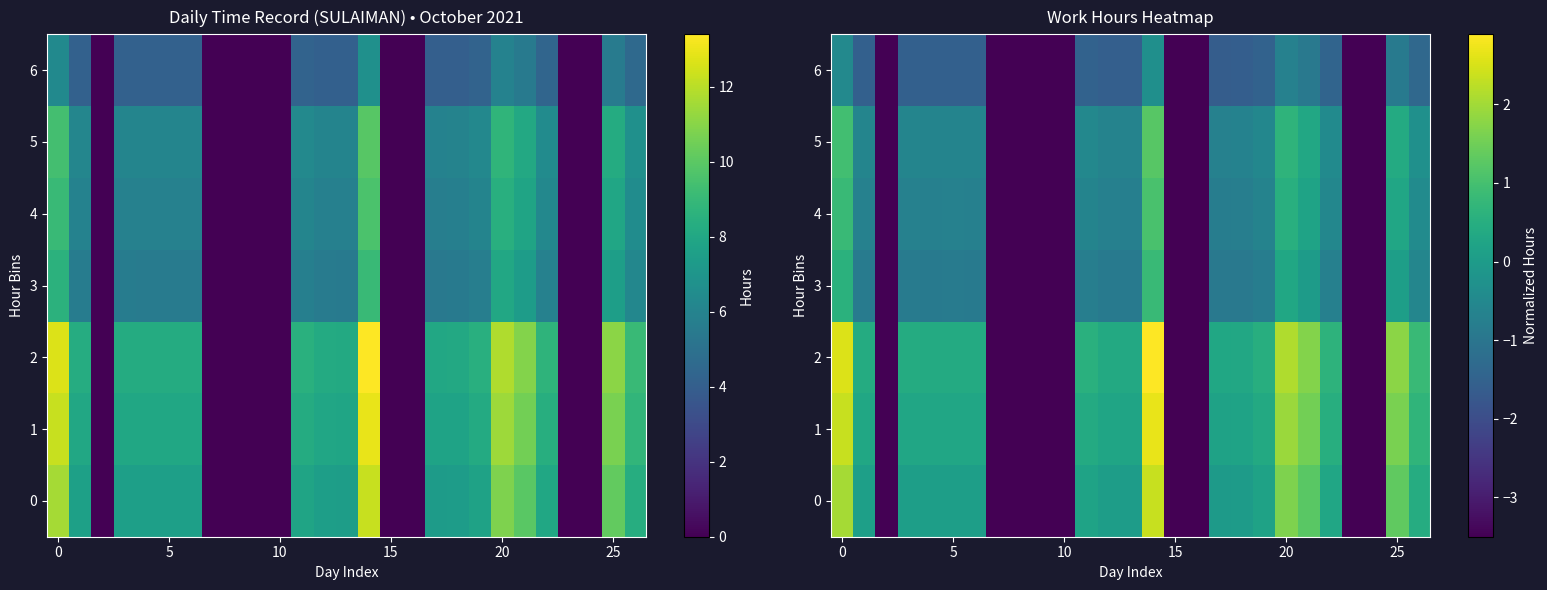

True or false: 6 has a value of -0.9 at 25.

True